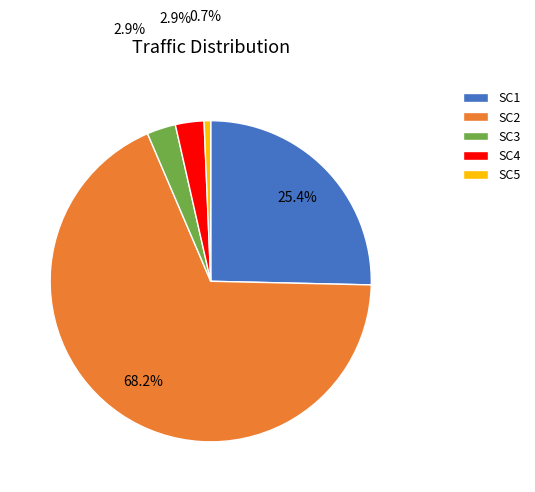

Is the sum of SC1 and SC2 greater than half?

Yes